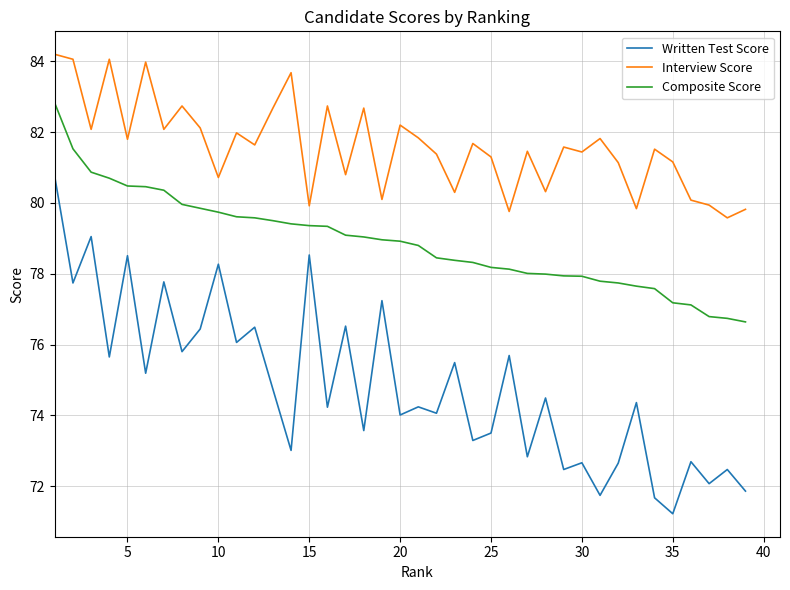

List the series in order of their peak value, highest first.

Interview Score, Composite Score, Written Test Score